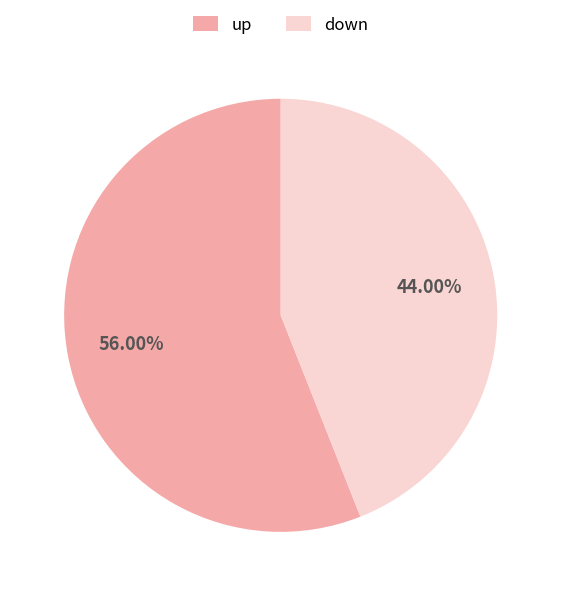

Rank the categories by value from lowest to highest.

down, up